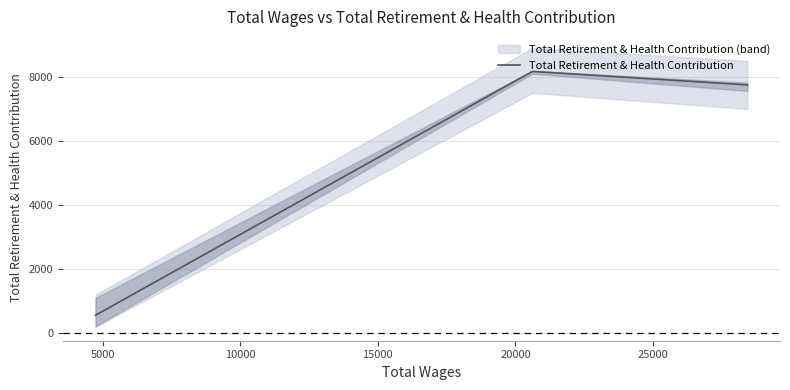

What is the difference between the maximum and minimum values?

7610